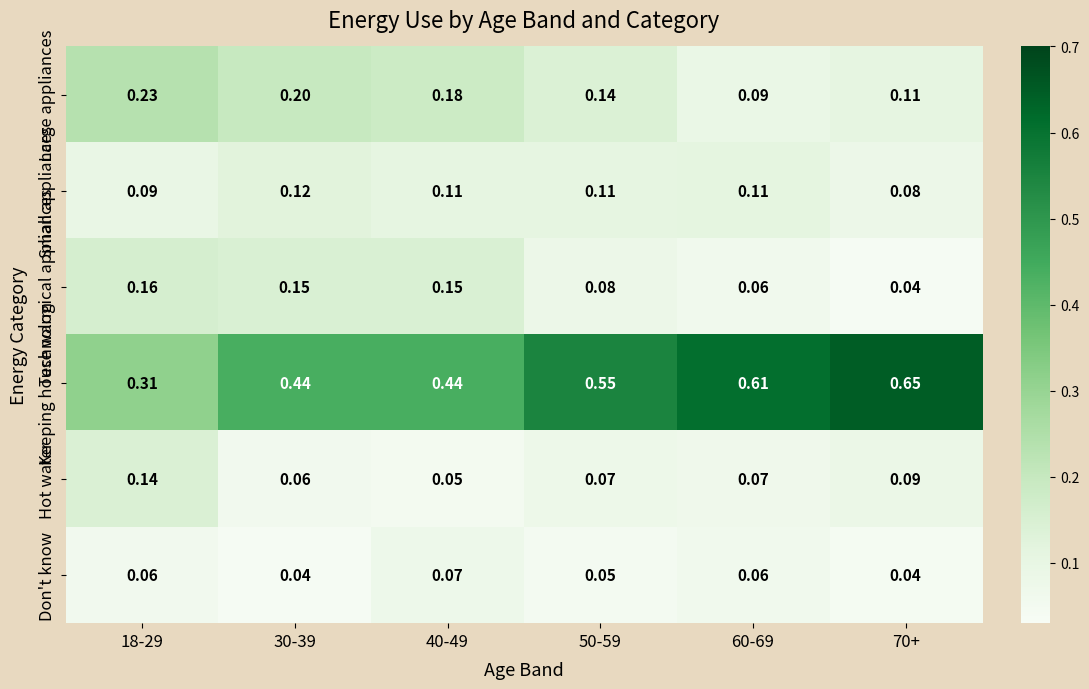

List the series in order of their peak value, lowest first.

Don't know, Small appliances, Hot water, Technological appliances, Large appliances, Keeping house warm